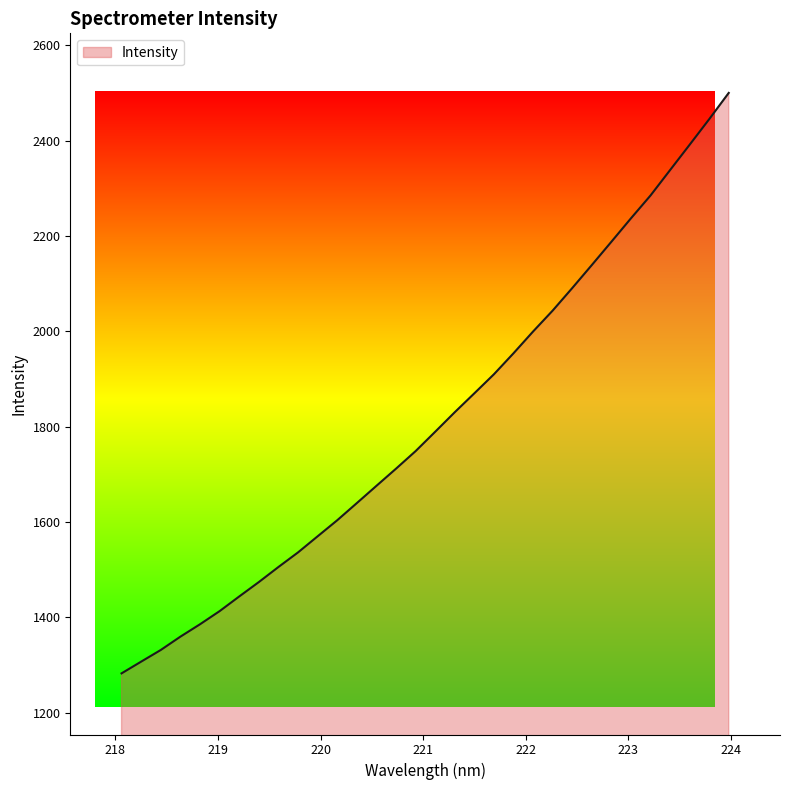

How many series are shown in this chart?

1